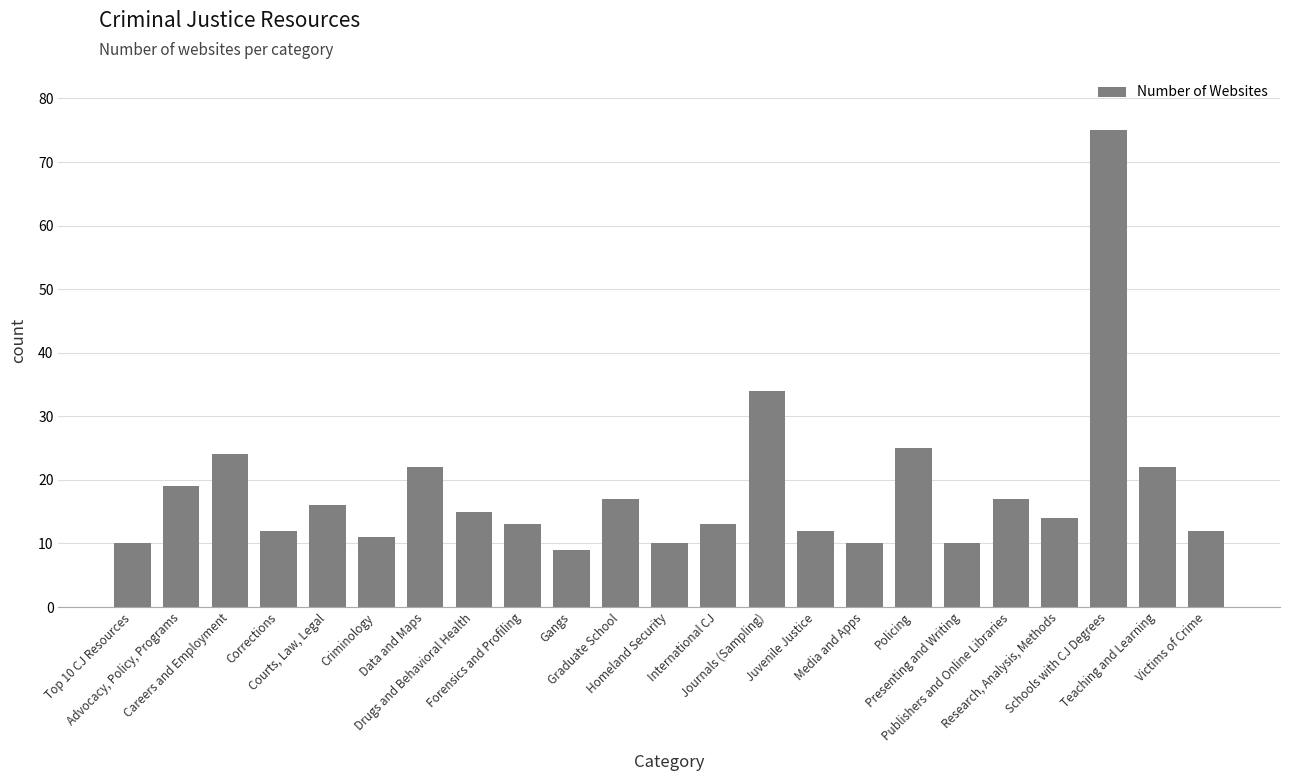

At which label is the value closest to 42?

Journals (Sampling)